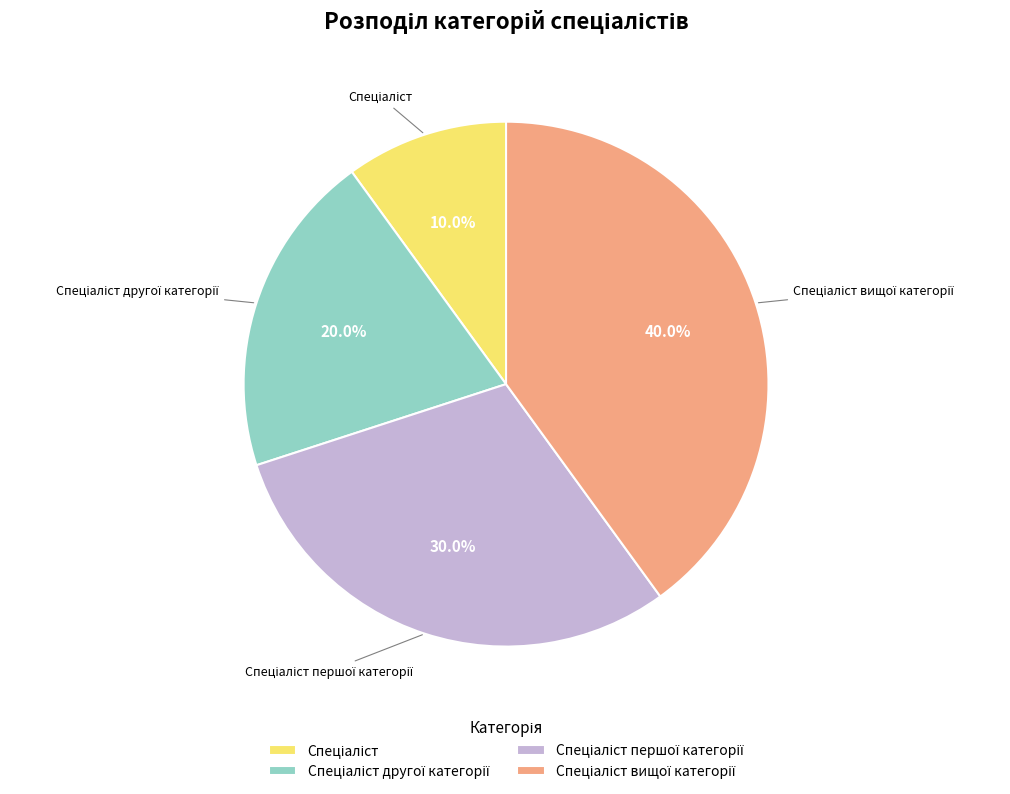

Does any single category account for the majority?

No